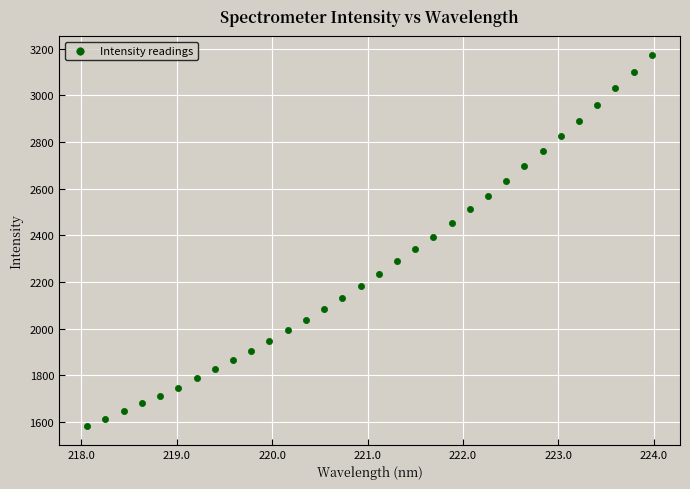

What is the range of Y values (max minus min)?

1594.3